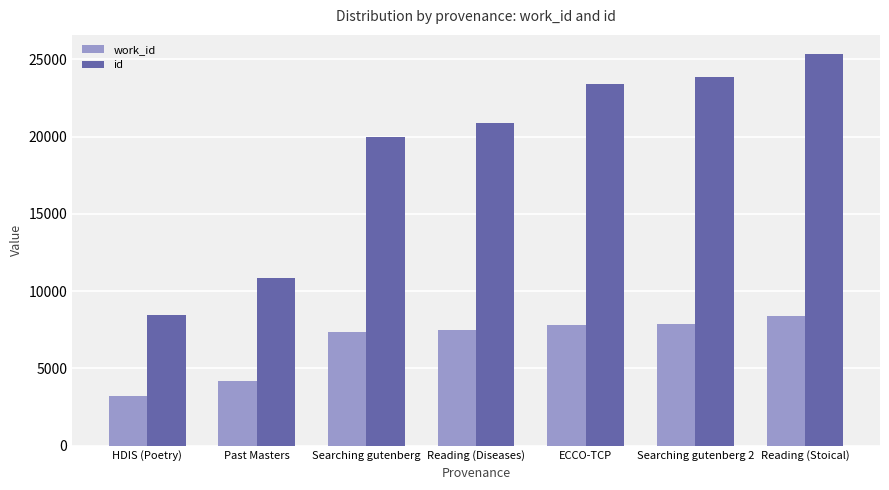

At which label does work_id reach its minimum?

HDIS (Poetry)